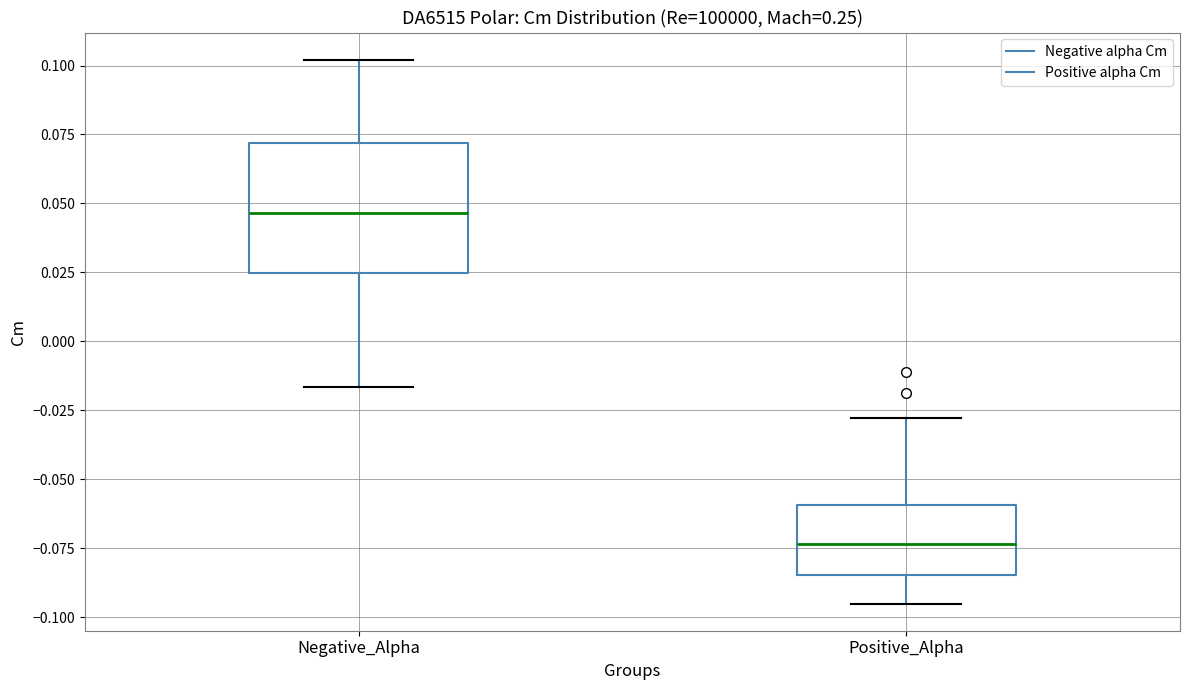

Which box is the tallest, from its lower edge to its upper edge?

Negative_Alpha